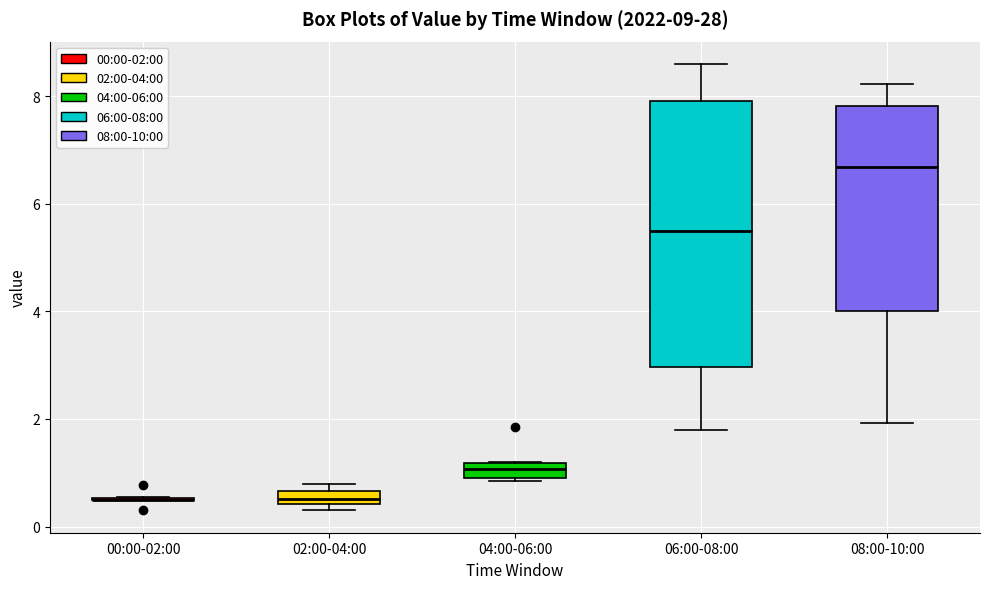

Where is the upper edge of the box for 04:00-06:00 on the y-axis? The values are not printed on the chart, so give them approximately, as read against the axis.

1.2